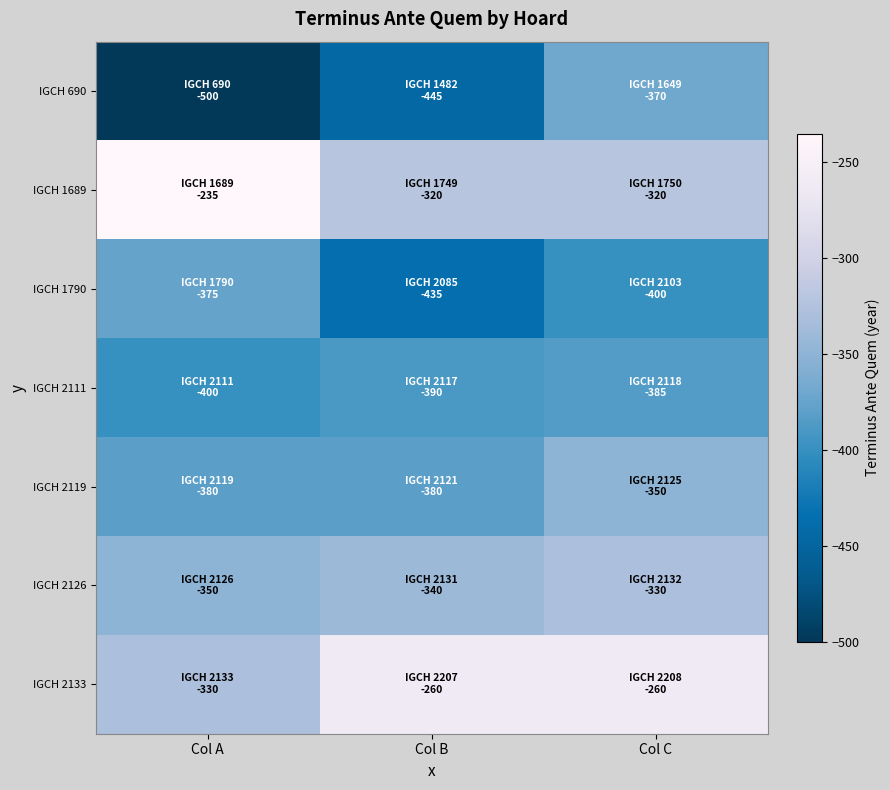

Which series has the largest range (max minus min)?

IGCH 690